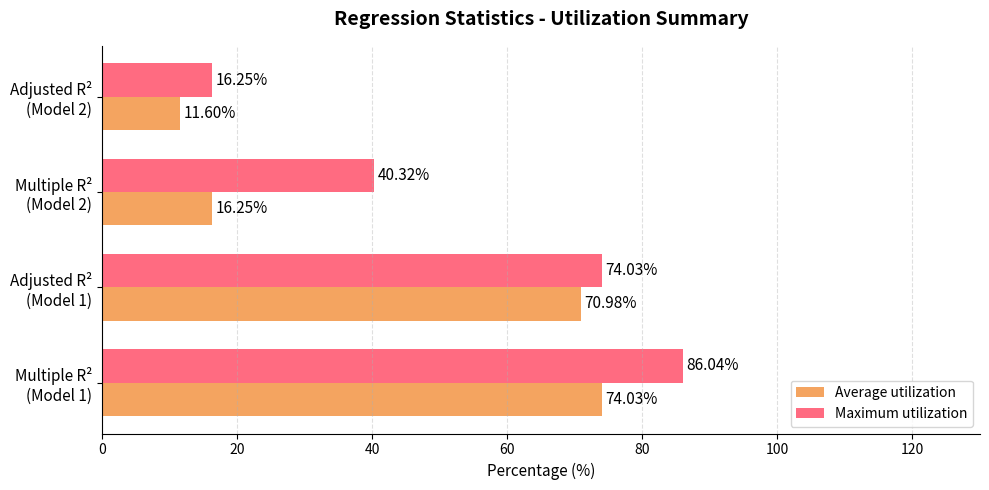

What is the difference between the maximum and minimum values in the Average utilization series?

62.4